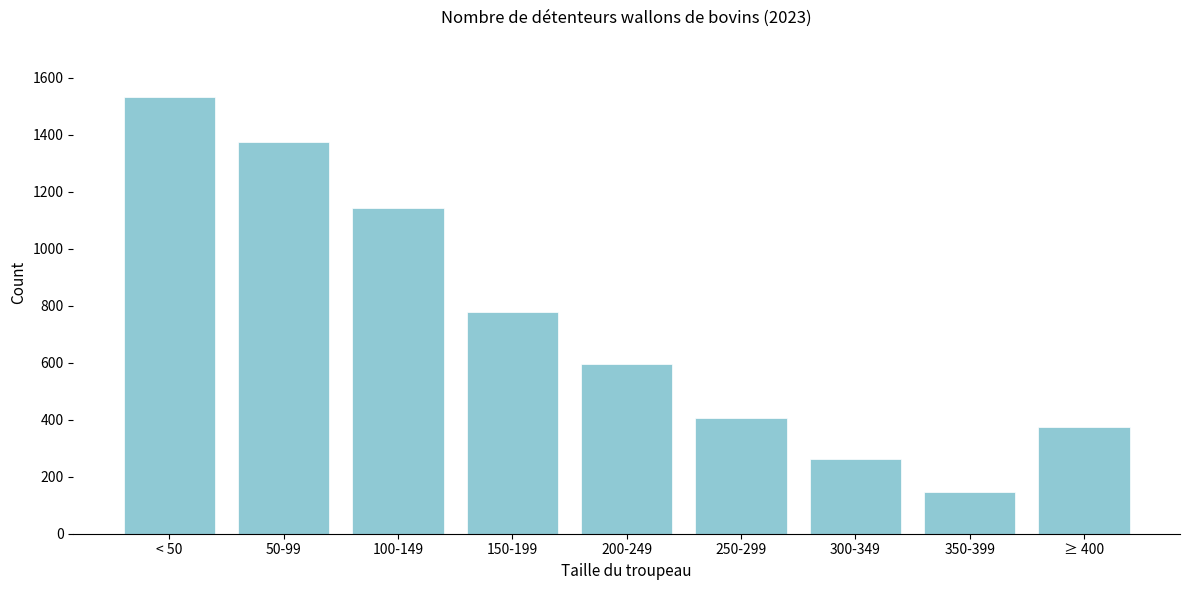

Reading right to left, extract all data points from this chart.

≥ 400=374	350-399=147	300-349=263	250-299=407	200-249=594	150-199=777	100-149=1143	50-99=1375	< 50=1532